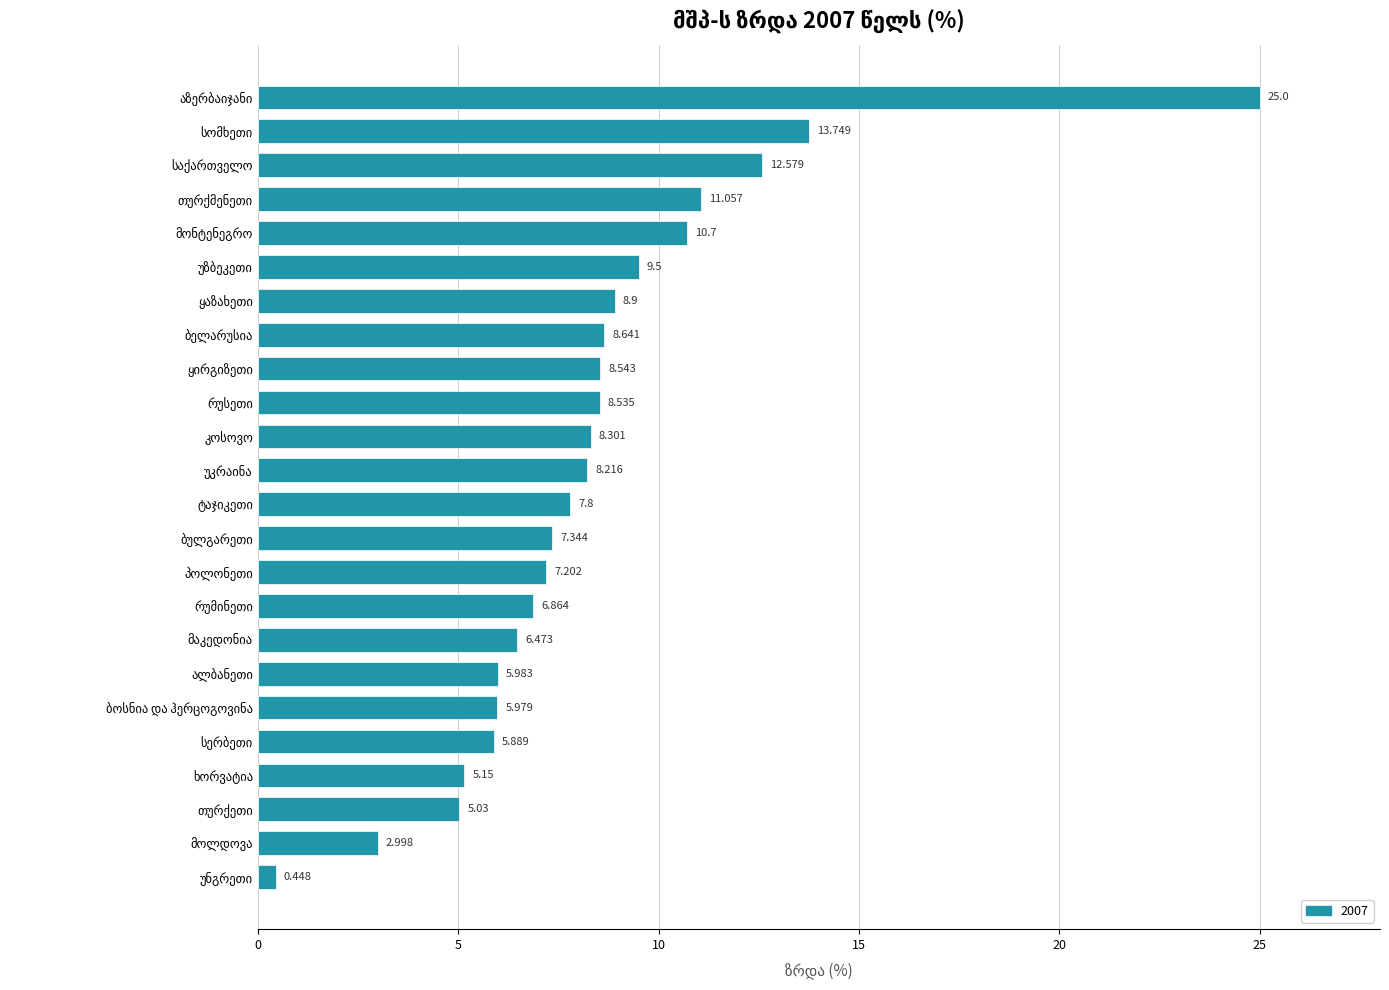

Are the bars horizontal?

Yes